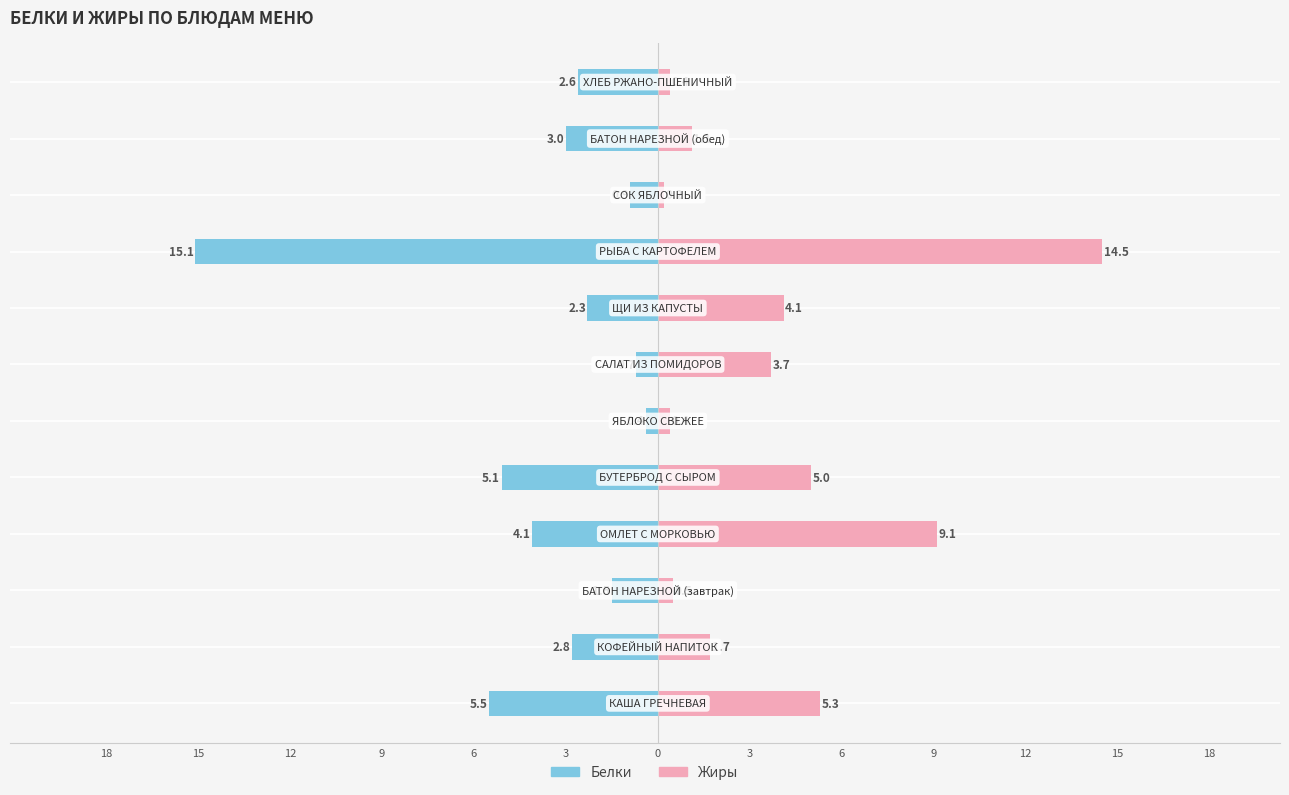

Reading left to right, extract all data points from this chart.

Белки: -5.5	-2.8	-1.5	-4.1	-5.1	-0.4	-0.7	-2.3	-15.1	-0.9	-3.0	-2.6
Жиры: 5.3	1.7	0.5	9.1	5.0	0.4	3.7	4.1	14.5	0.2	1.1	0.4